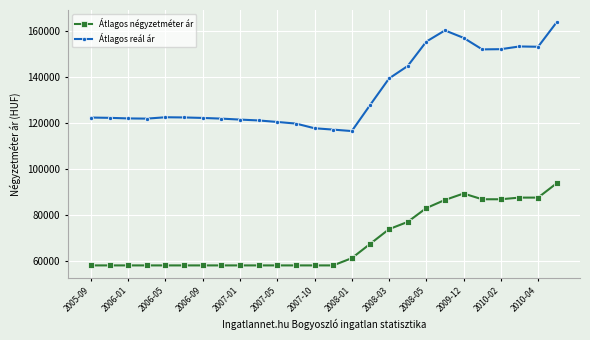

True or false: Átlagos reál ár and Átlagos négyzetméter ár cross at least once.

False